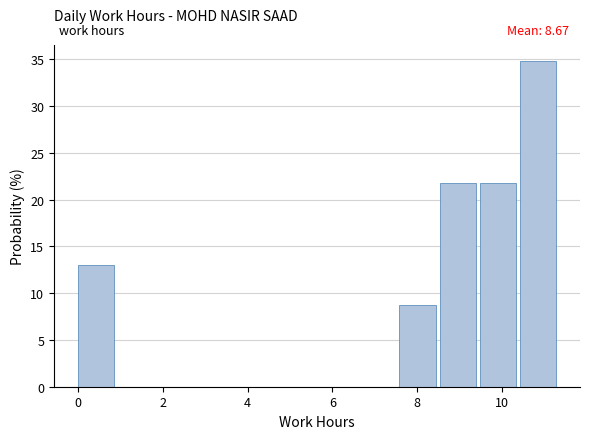

Over which range of the x-axis is the bar tallest?

10.4 to 11.4